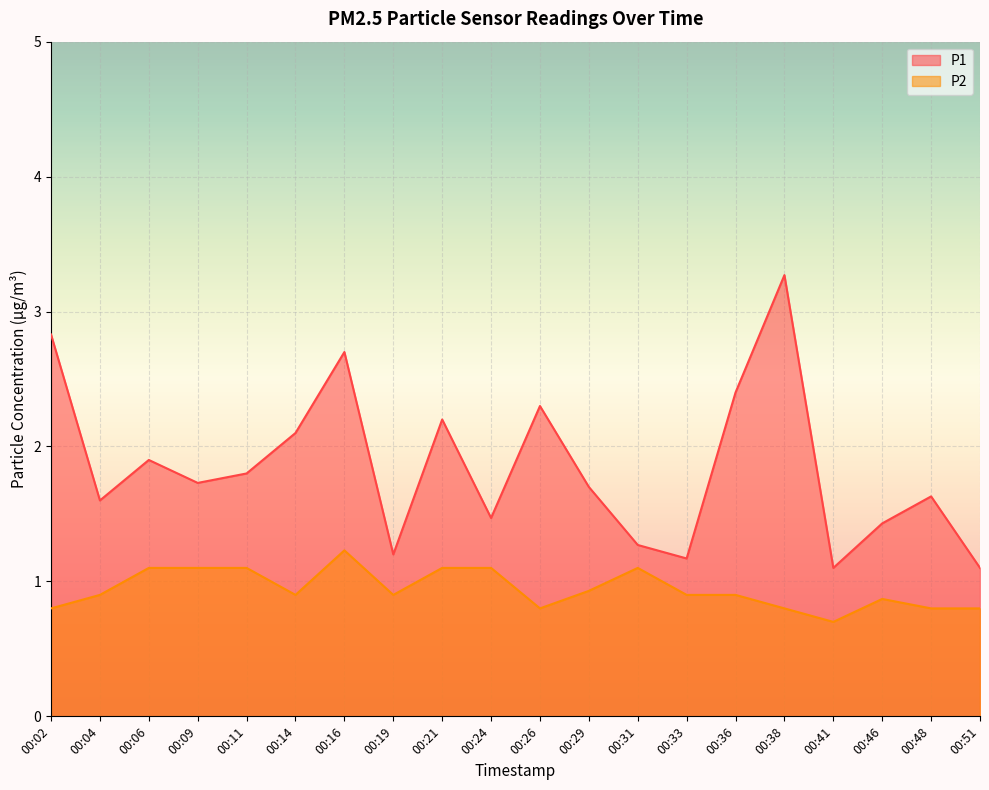

Does the chart display data point markers on the line(s)?

No